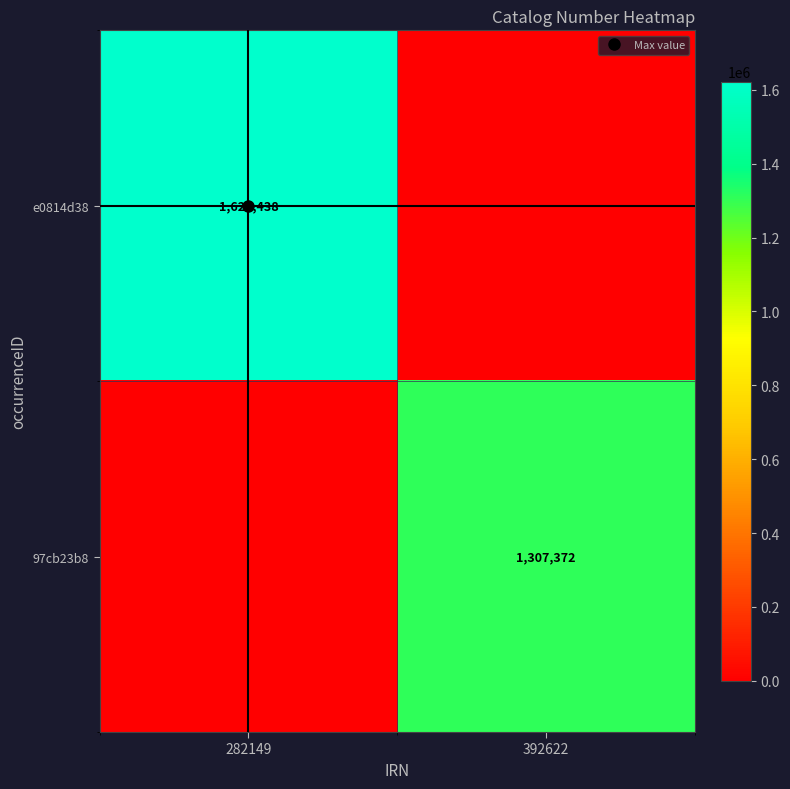

Count the number of data series in this chart.

2